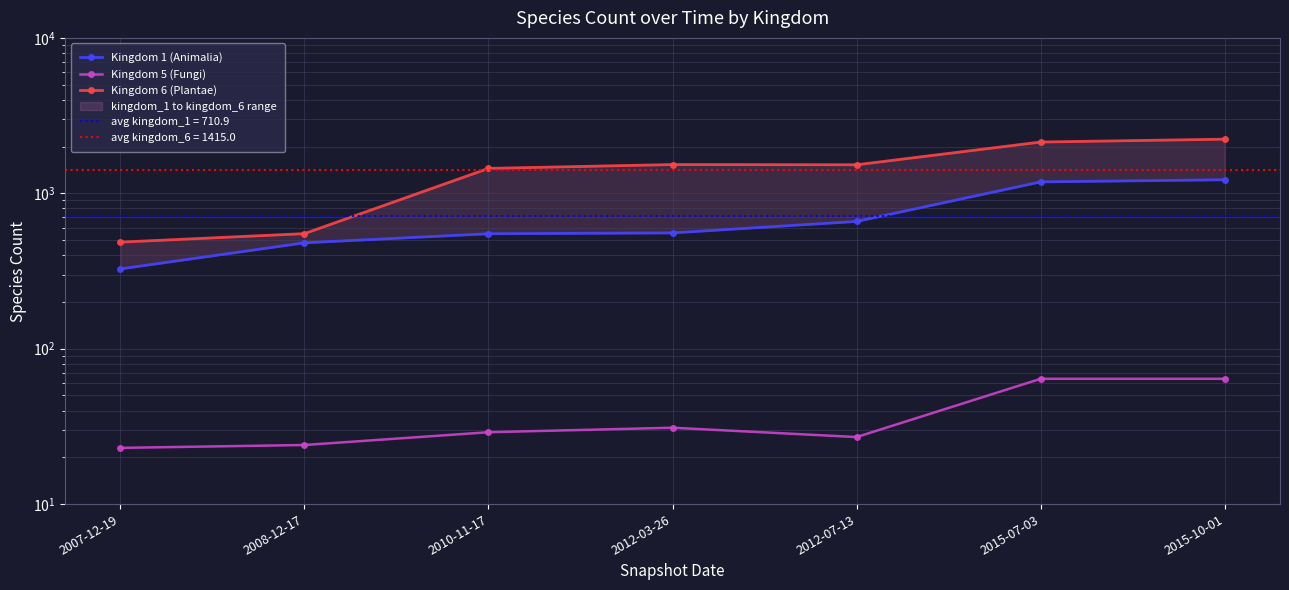

What are all the series names shown in the legend?

Kingdom 1 (Animalia), Kingdom 5 (Fungi), Kingdom 6 (Plantae)